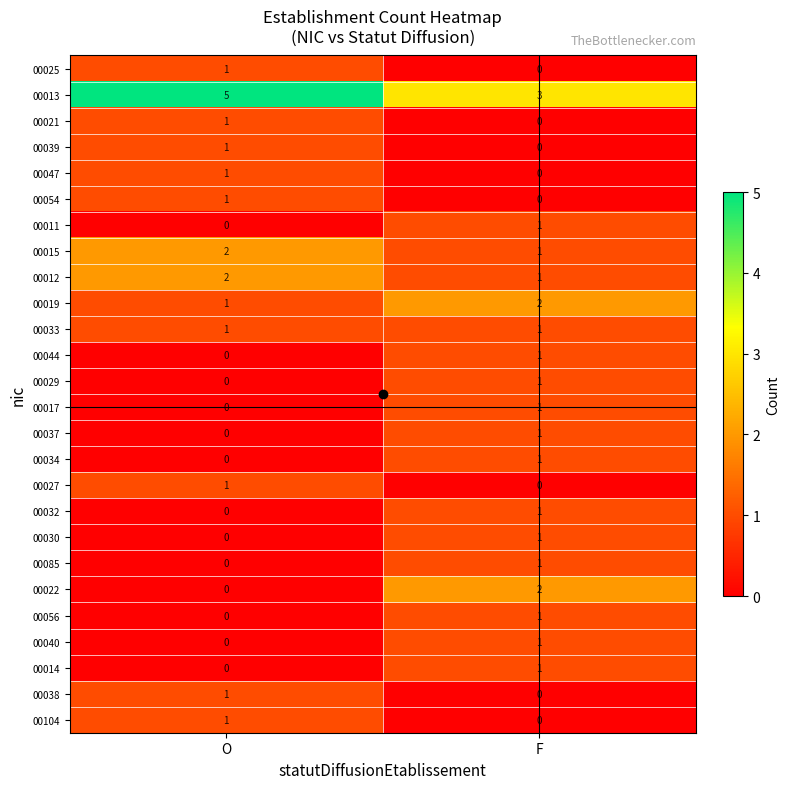

Is it true that 00033 equals 1 at O?

True